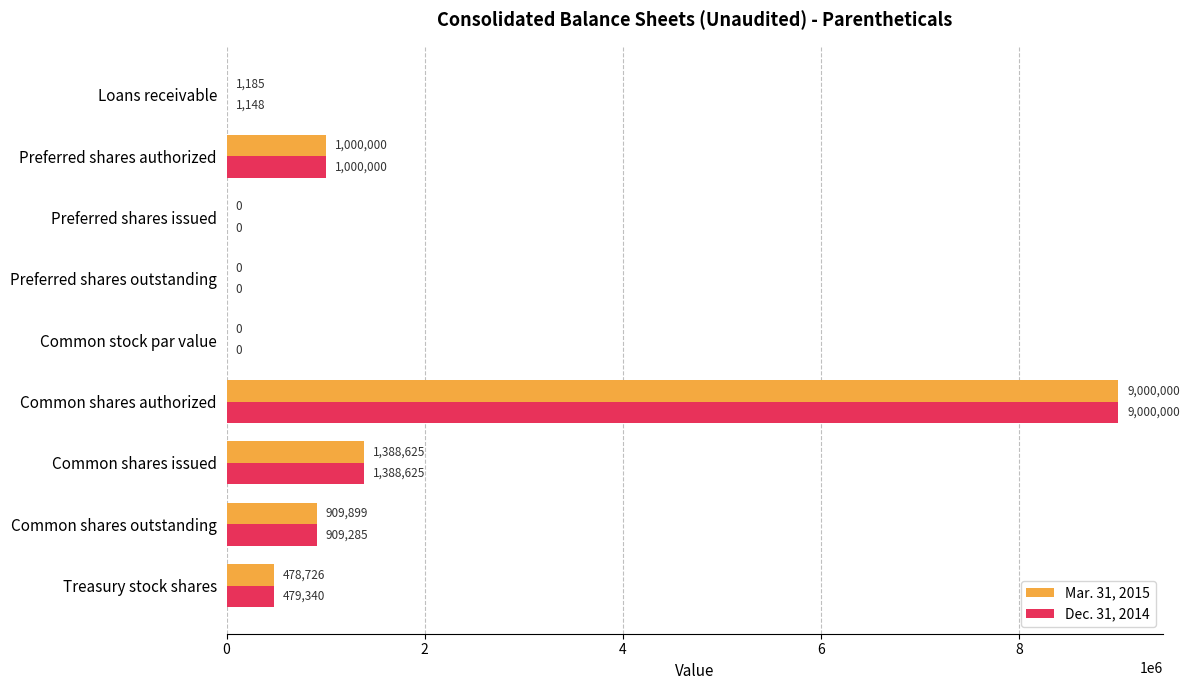

What are all the series names shown in the legend?

Mar. 31, 2015, Dec. 31, 2014